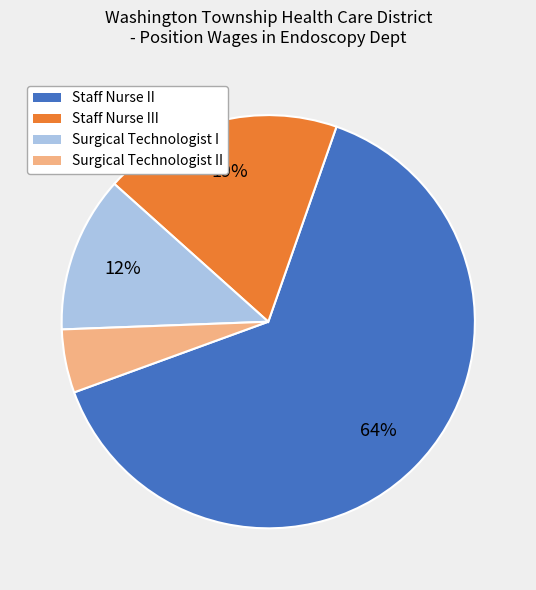

True or false: Surgical Technologist I accounts for 1% of the total.

False